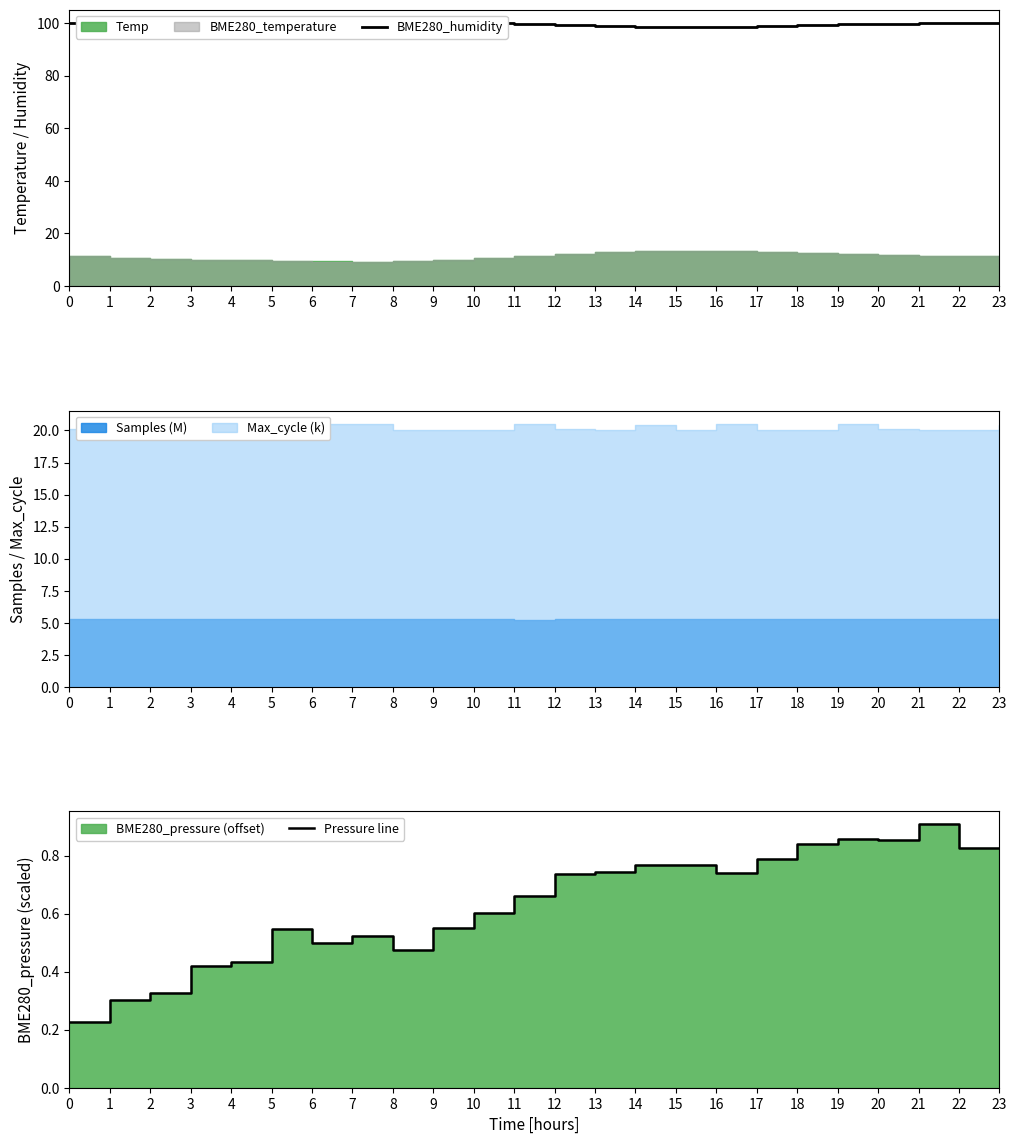

What is the difference between the Pressure line values at 5 and 17?

0.2